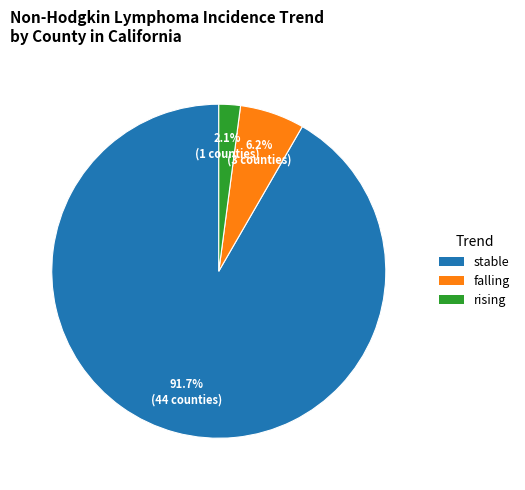

To the nearest percent, what portion does rising represent?

2%